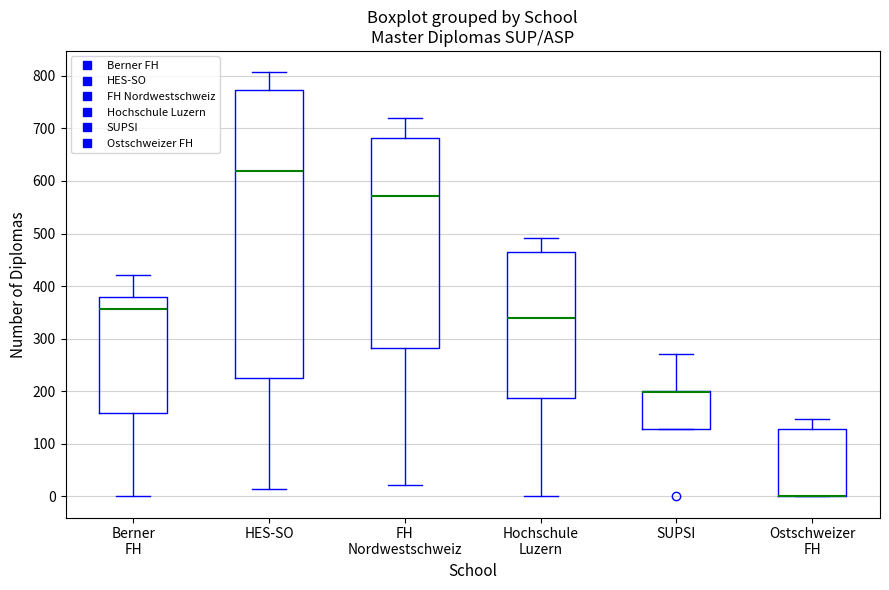

Reading left to right, transcribe this box plot: for each box, give where its median line is, the range the box spans, and where its two whiskers end, as read against the y-axis. The values are not printed on the chart, so give them approximately, as read against the axis.

Berner FH: median 360, box 160 to 380, whiskers 0 to 420
HES-SO: median 620, box 230 to 770, whiskers 10 to 810
FH Nordwestschweiz: median 570, box 280 to 680, whiskers 20 to 720
Hochschule Luzern: median 340, box 190 to 460, whiskers 0 to 490
SUPSI: median 200 (drawn on the box's upper edge), box 130 to 200, whiskers 130 to 270
Ostschweizer FH: median 0 (drawn on the box's lower edge), box 0 to 130, whiskers 0 to 150